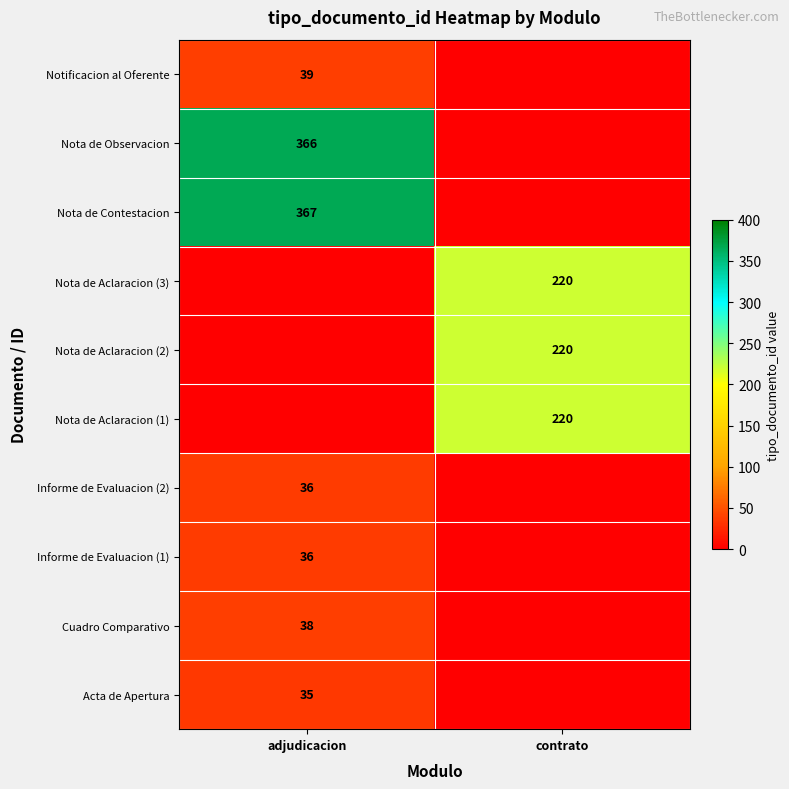

The value of Informe de Evaluacion (1) at adjudicacion is 24. True or false?

False